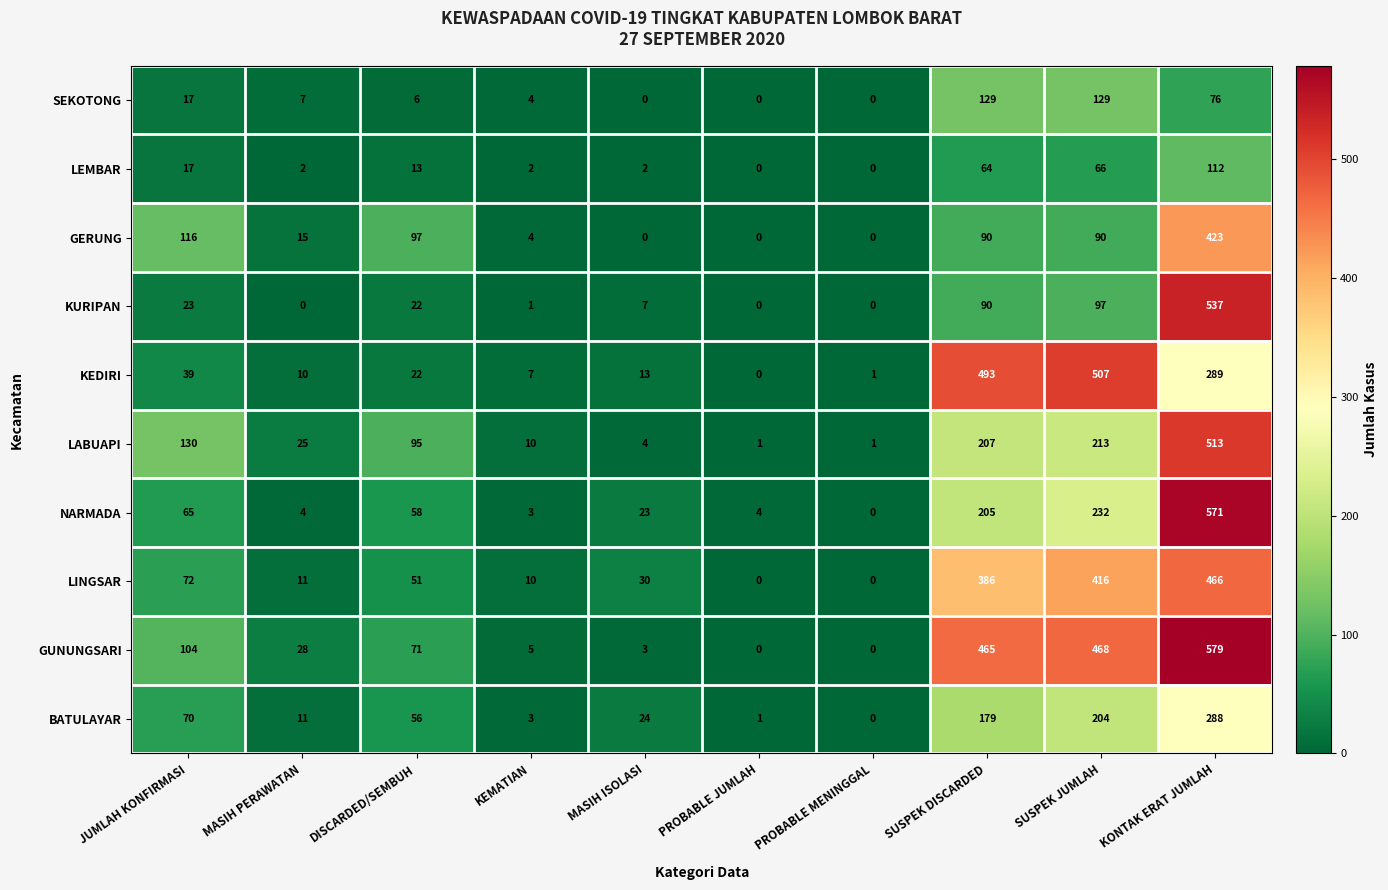

How many values in the GUNUNGSARI series are below 71?

5